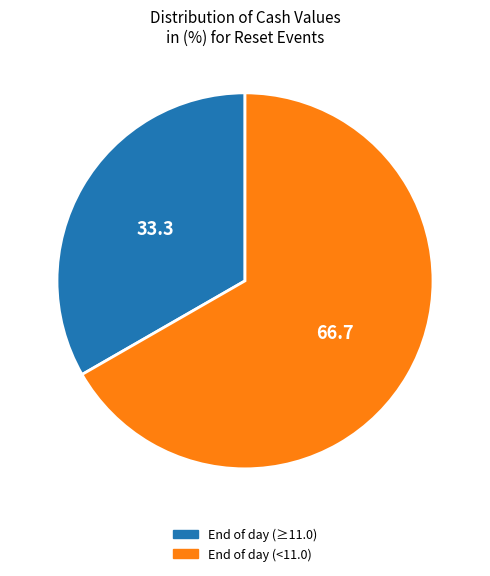

Do End of day (≥11.0) and End of day (<11.0) together represent more than half of the pie?

Yes